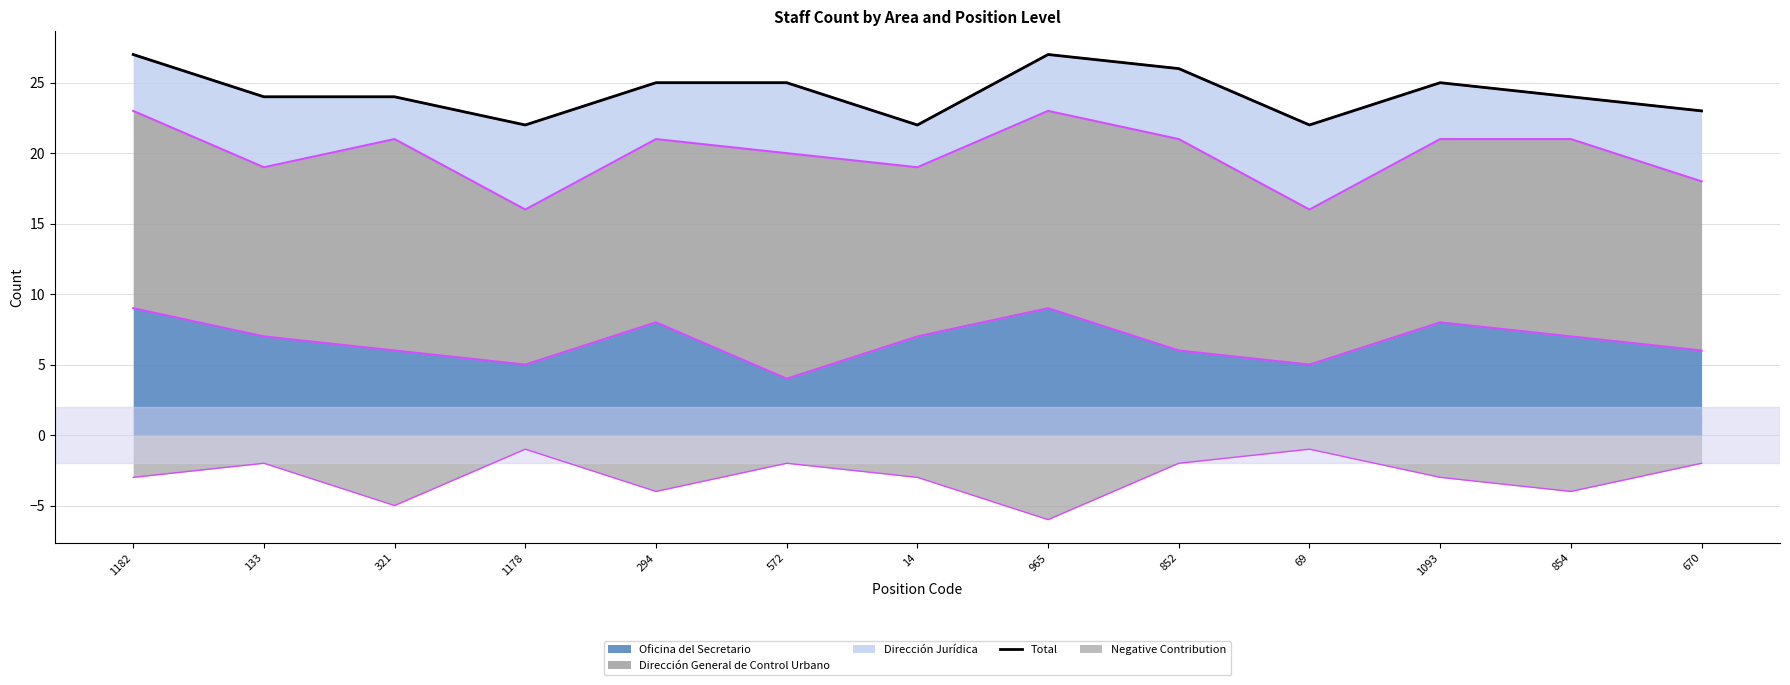

How many interior local valleys (lower than both neighbors) does the data have?

3